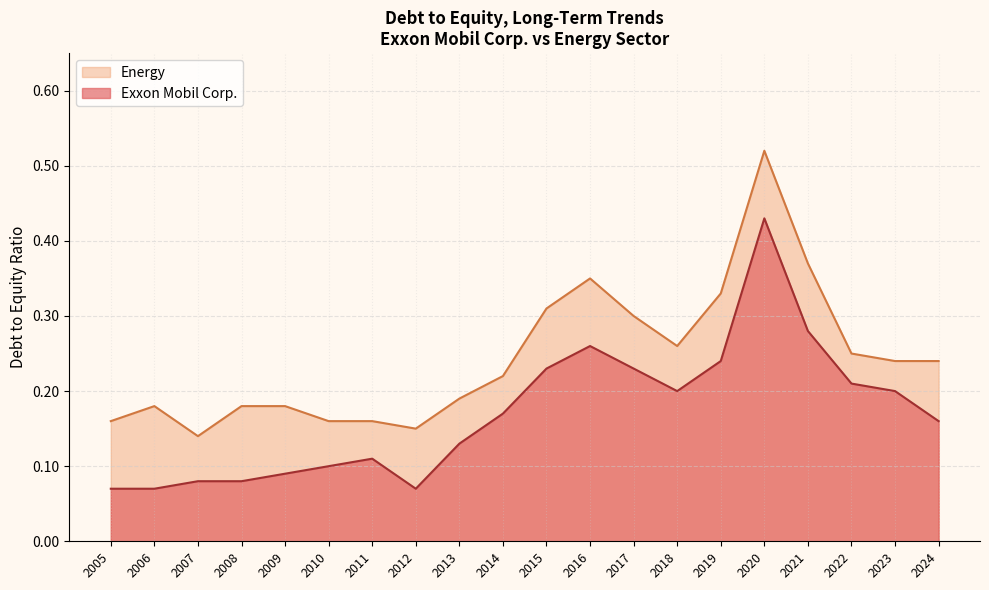

True or false: Energy has more than 1 interior local peaks.

True